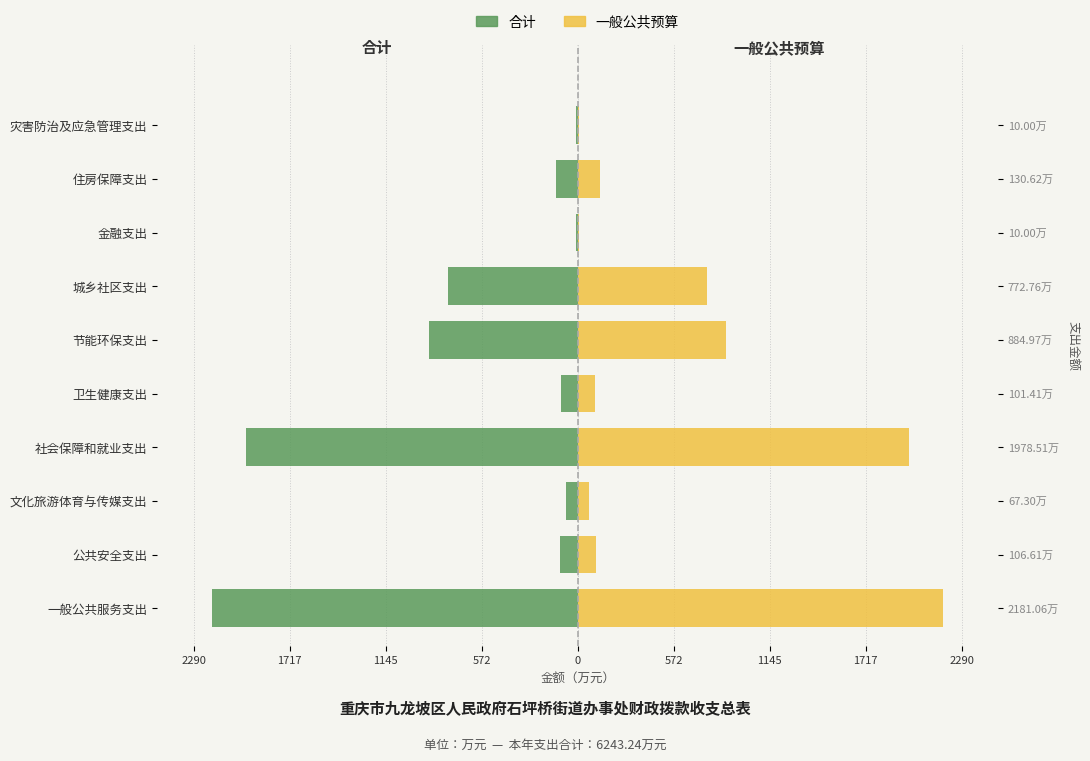

Is the value of 合计（左） at 公共安全支出 greater than the value of 一般公共预算（右） at 金融支出?

No